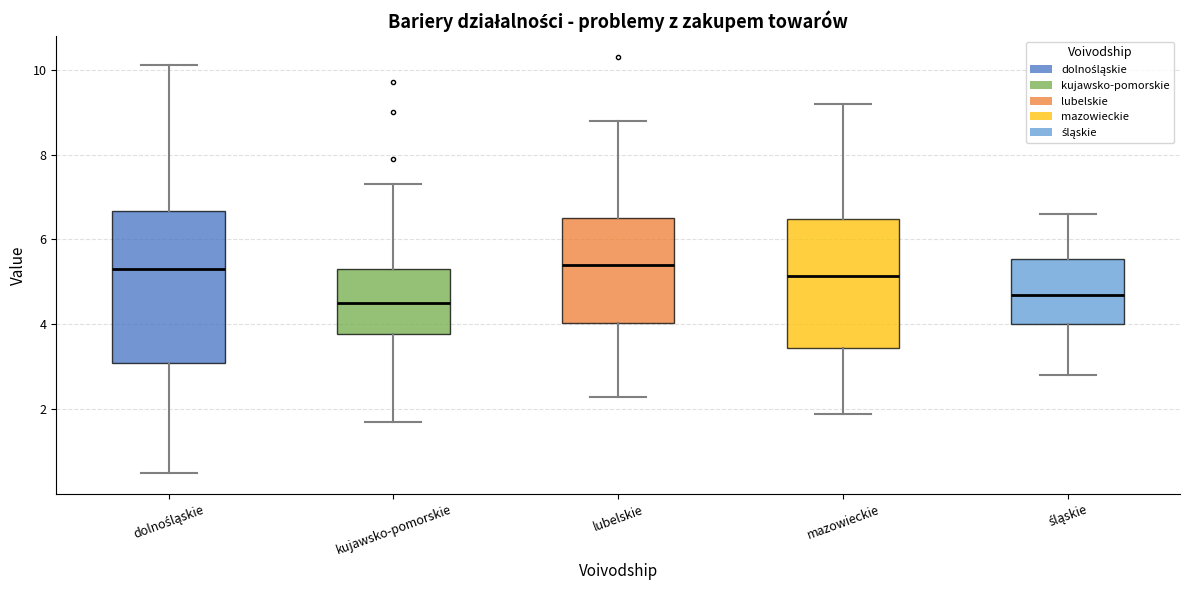

Reading left to right, transcribe this box plot: for each box, give where its median line is, the range the box spans, and where its two whiskers end, as read against the y-axis. The values are not printed on the chart, so give them approximately, as read against the axis.

dolnośląskie: median 5.4, box 3.2 to 6.6, whiskers 0.6 to 10.2
kujawsko-pomorskie: median 4.6, box 3.8 to 5.4, whiskers 1.8 to 7.4
lubelskie: median 5.4, box 4.0 to 6.6, whiskers 2.4 to 8.8
mazowieckie: median 5.2, box 3.4 to 6.4, whiskers 2.0 to 9.2
śląskie: median 4.8, box 4.0 to 5.6, whiskers 2.8 to 6.6